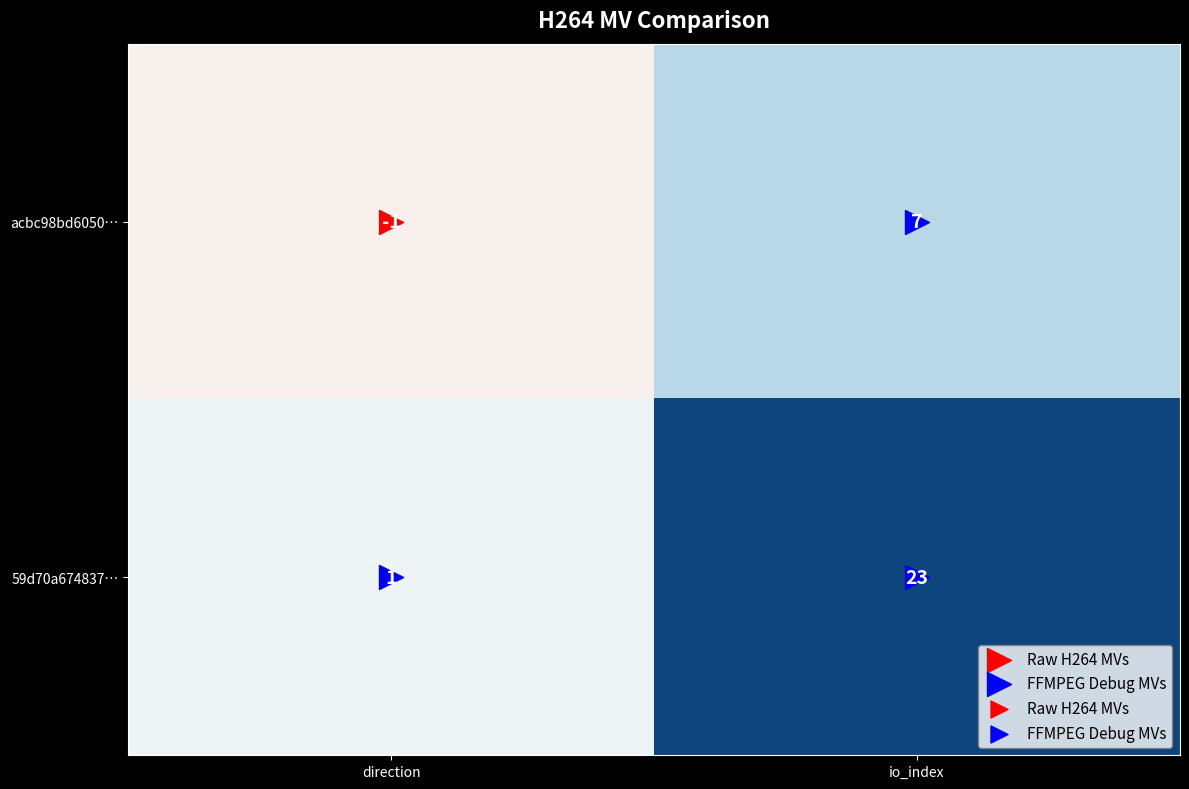

At which label is 59d70a674837… closest to 12?

direction